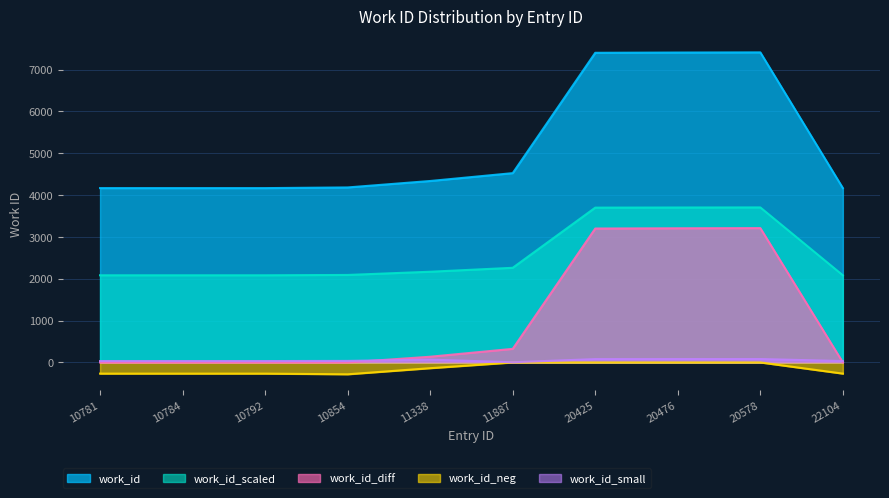

What is the average value?

5193